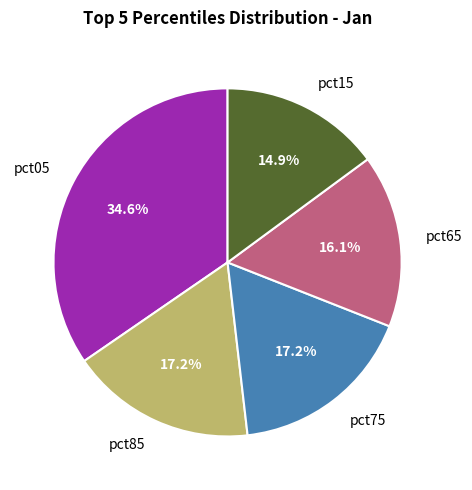

Which slice is the smallest?

pct15